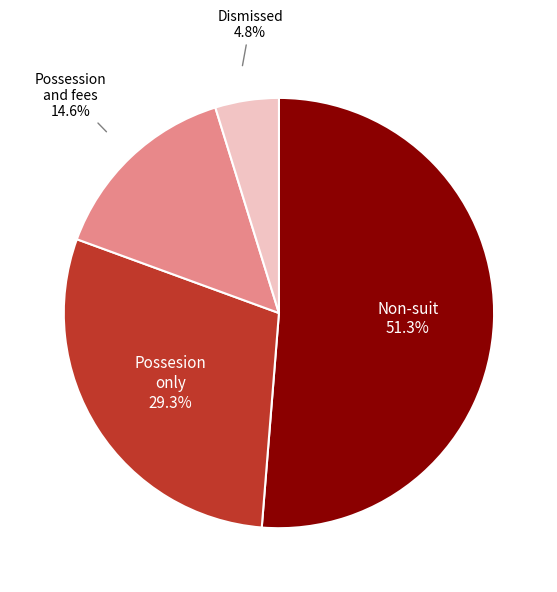

Is there any slice that represents more than half of the pie?

Yes